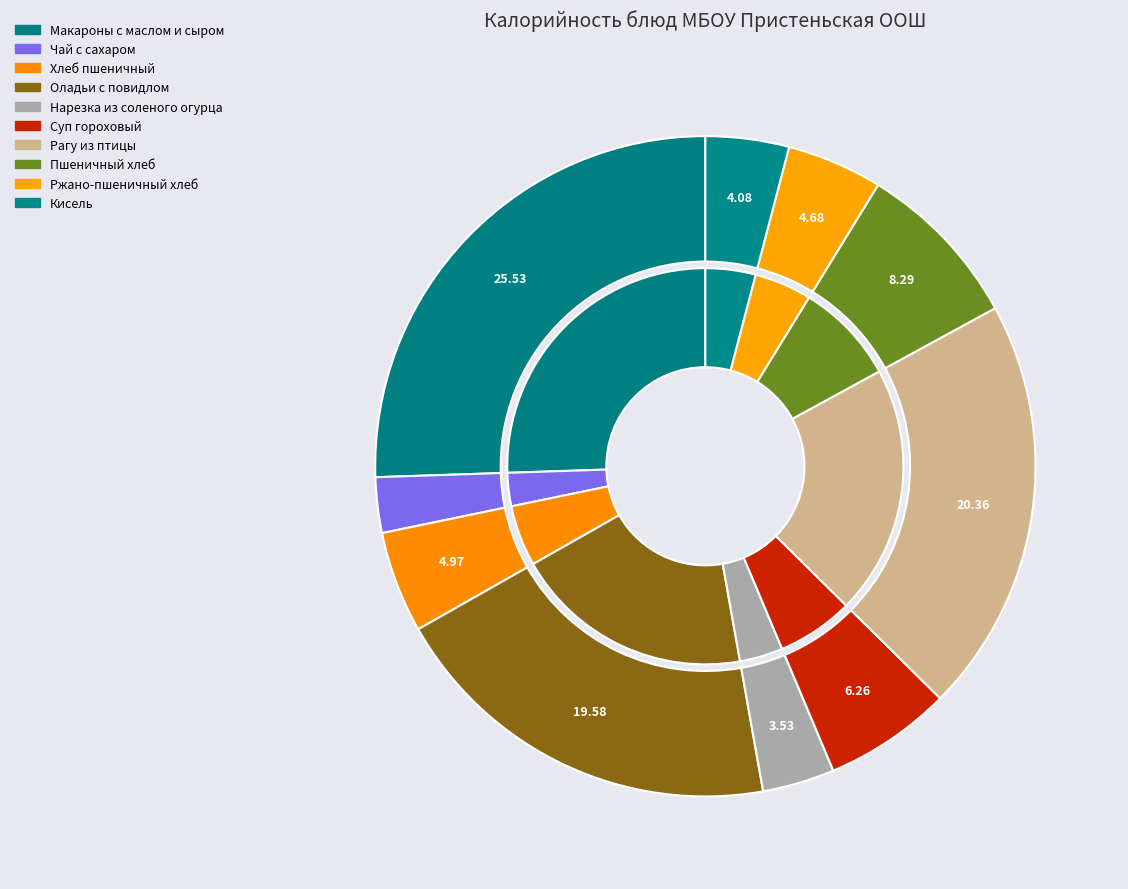

What percentage is the Пшеничный хлеб slice, to the nearest percent?

8%